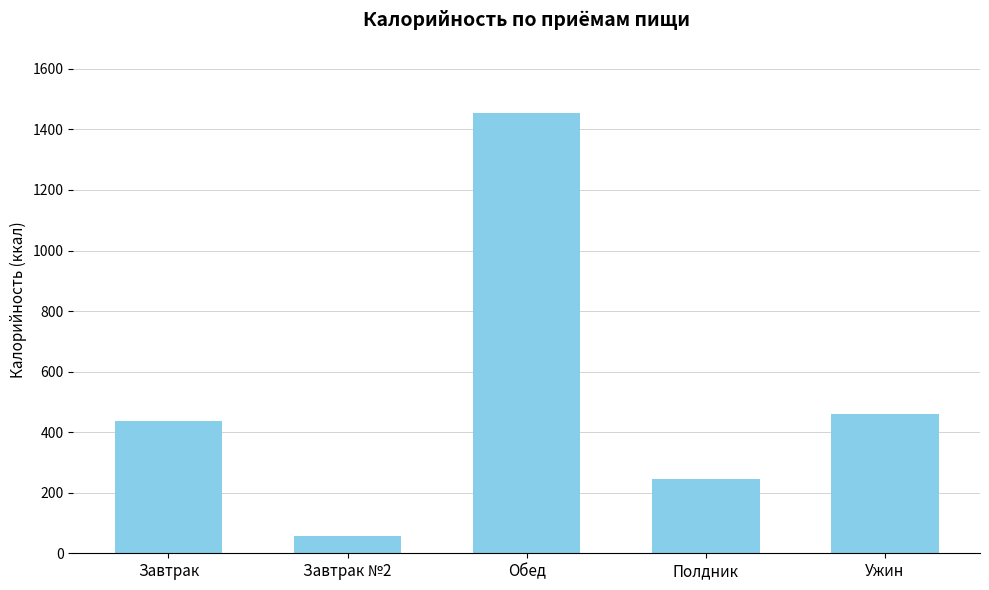

The value at Полдник is 244.2. True or false?

True